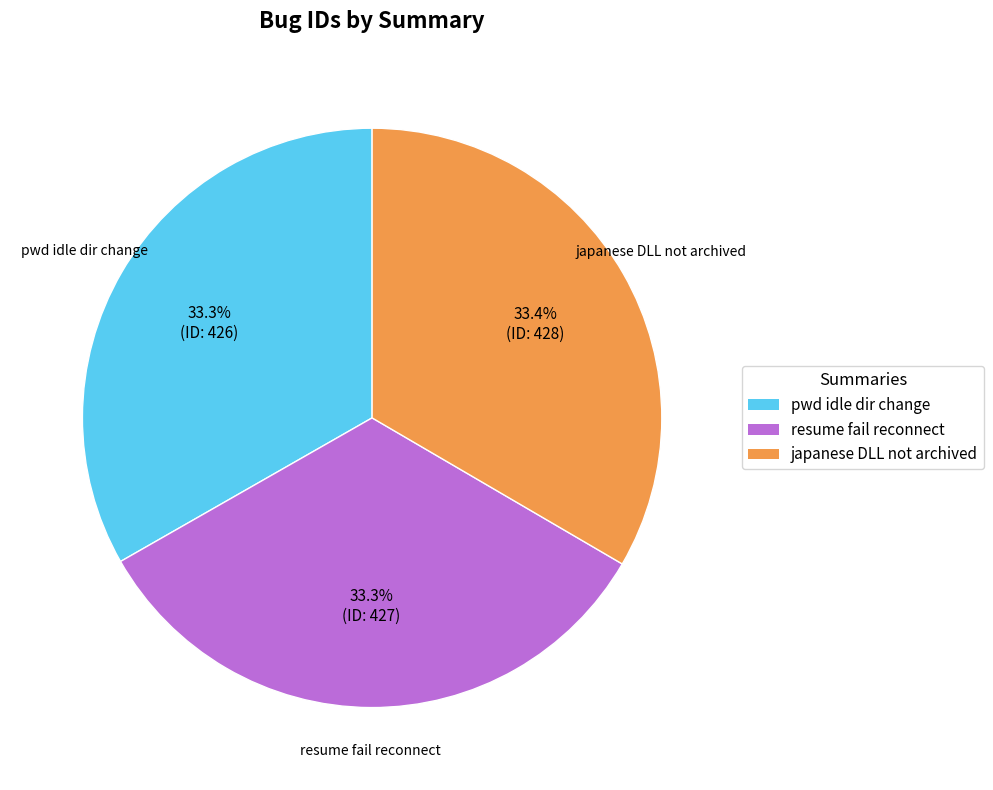

Is there any slice that represents more than half of the pie?

No